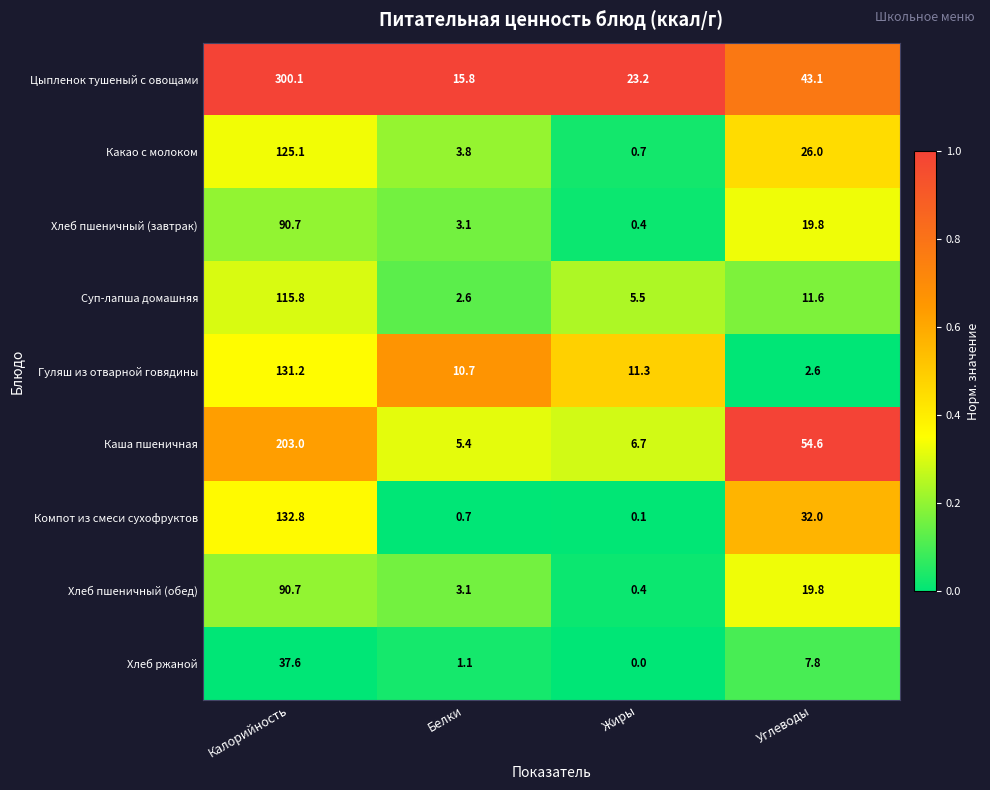

The value of Компот из смеси сухофруктов at Жиры is 0.1. True or false?

True